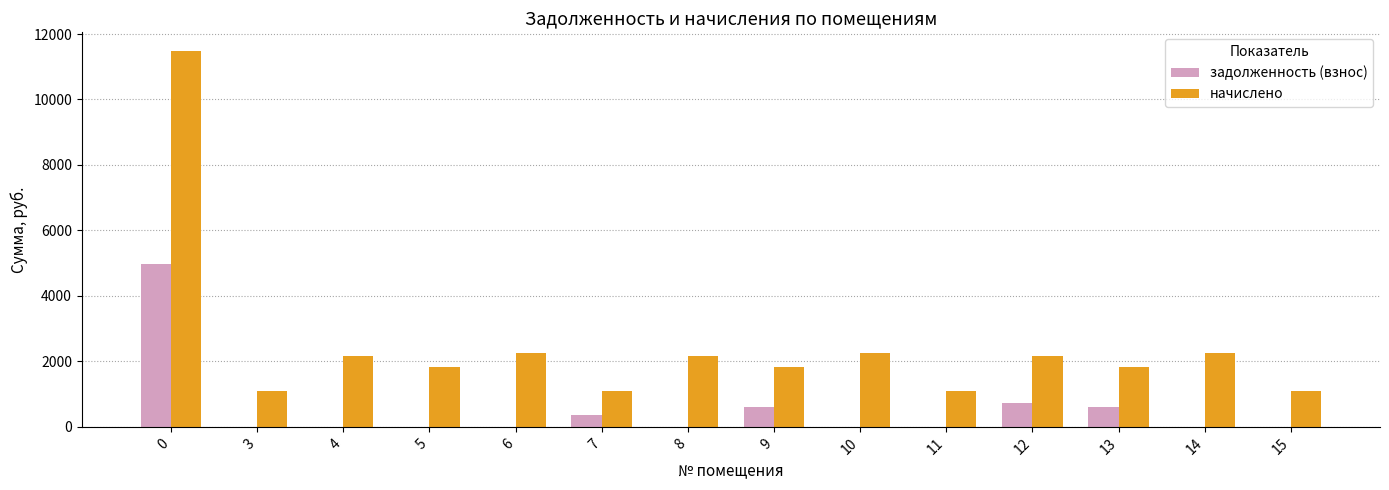

What is the maximum value for начислено?

11477.6